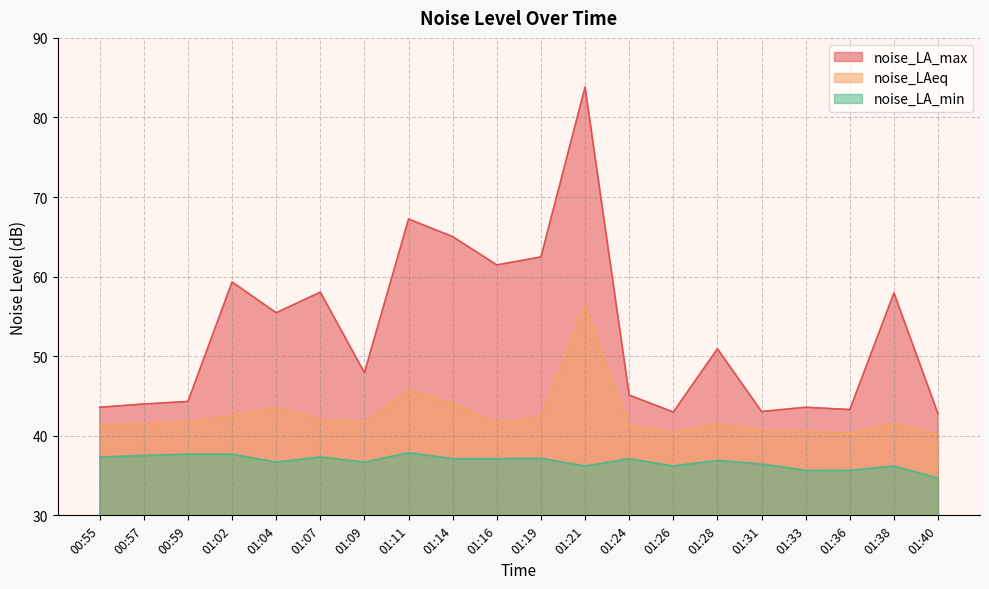

Which category has the lowest value in the noise_LAeq series?

01:40